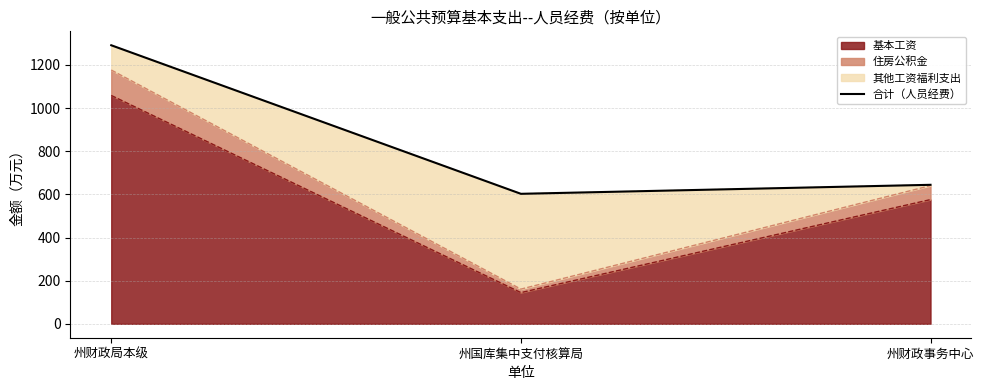

Reading right to left, list all the values displayed in this chart.

644.3	602.6	1291.3